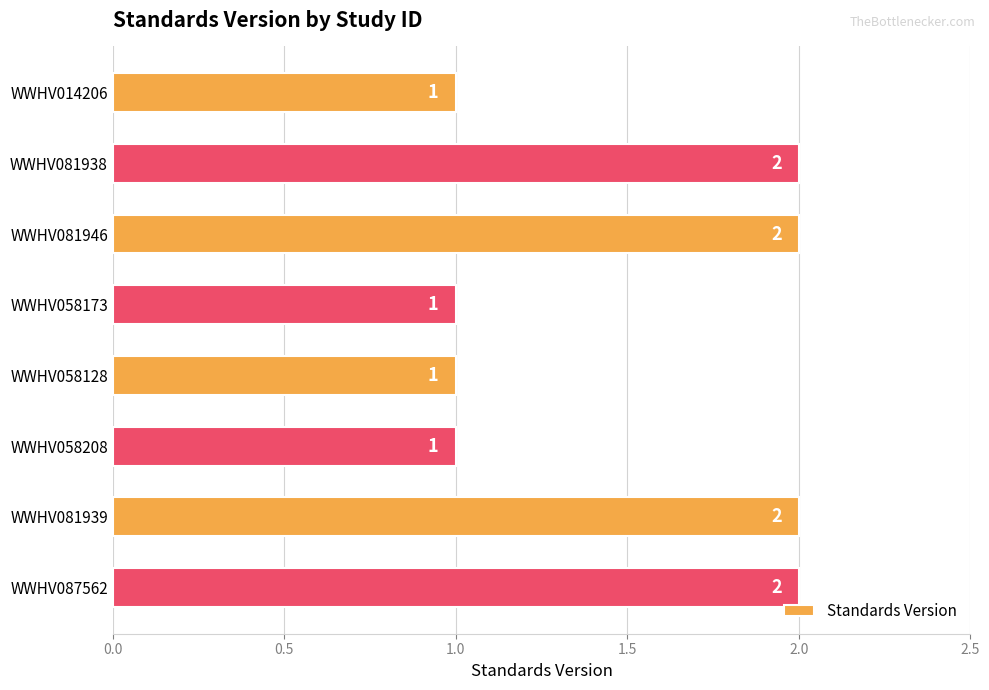

Reading top to bottom, list all the values displayed in this chart.

1	2	2	1	1	1	2	2